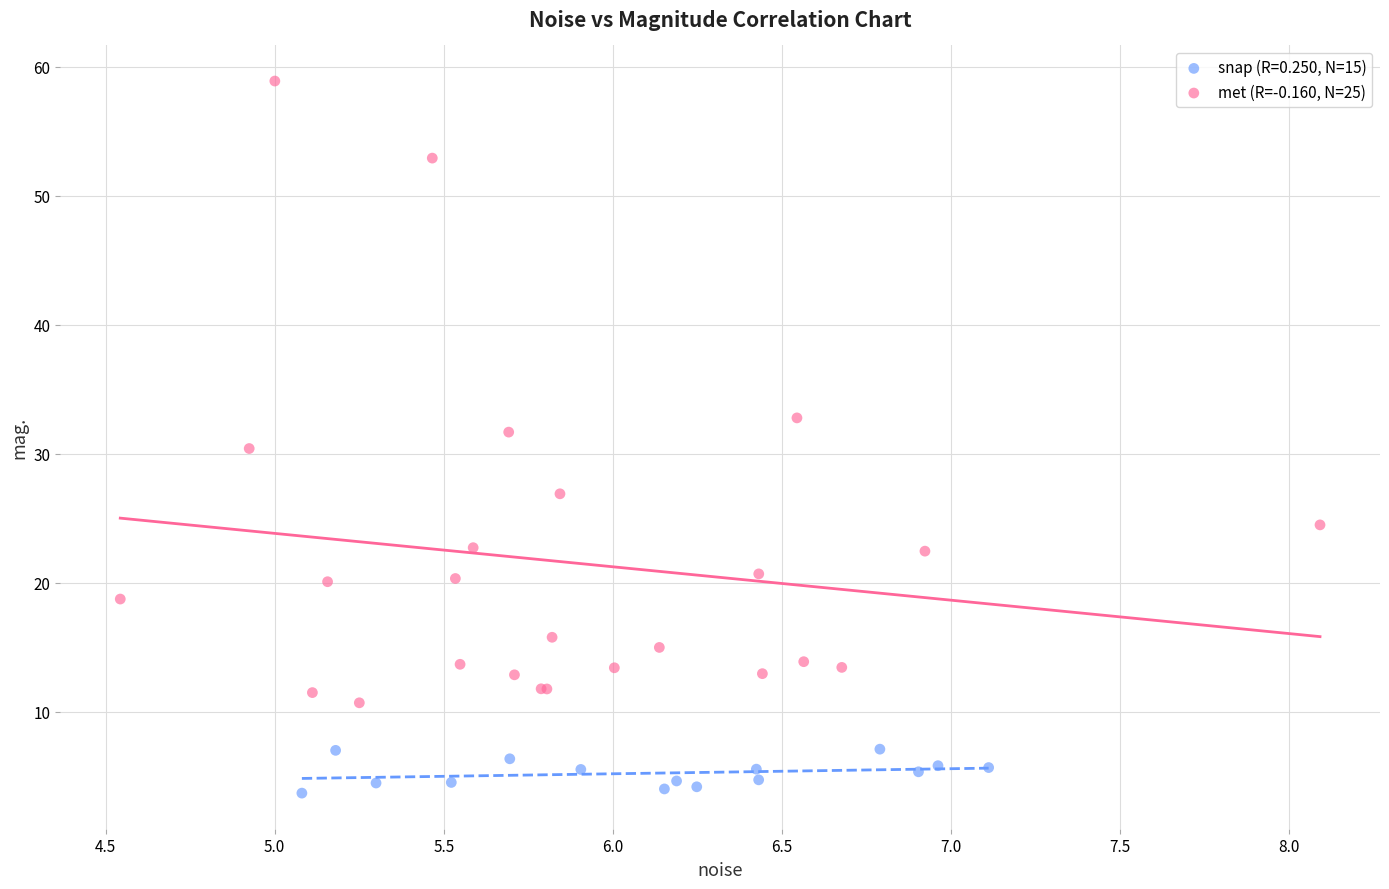

Which series contains the highest Y value?

met (R=-0.160, N=25)